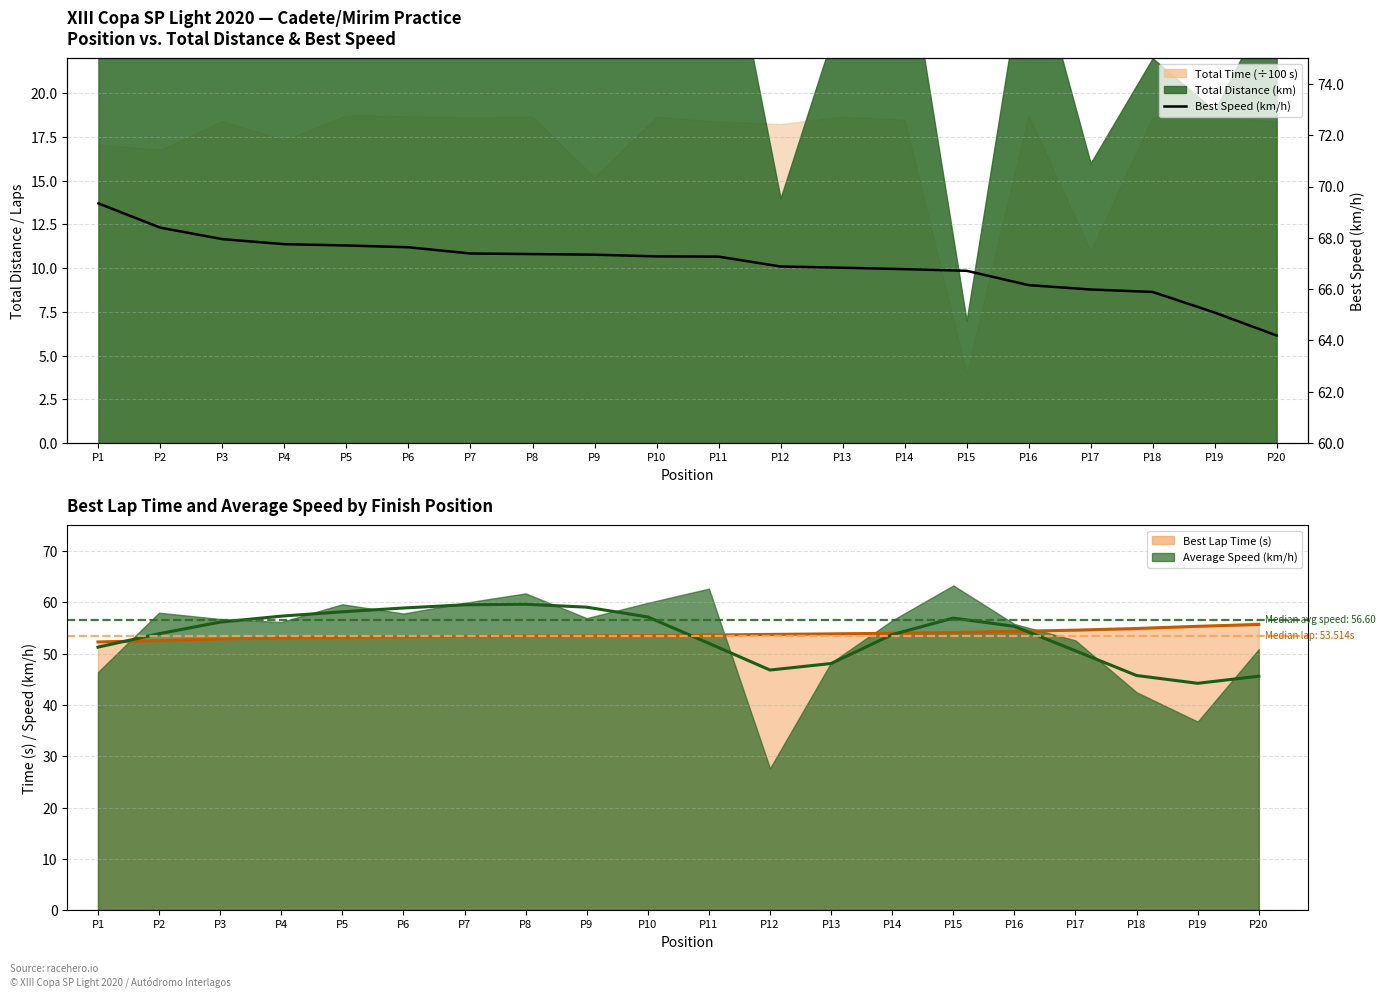

Where is the first local minimum for Avg Speed (smoothed)?

P12